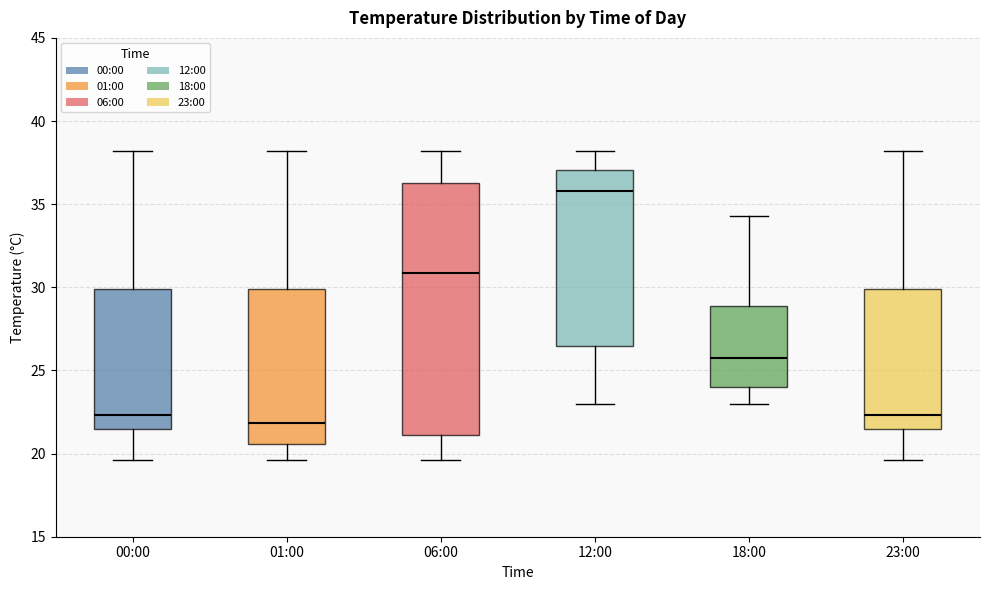

Reading left to right, transcribe this box plot: for each box, give where its median line is, the range the box spans, and where its two whiskers end, as read against the y-axis. The values are not printed on the chart, so give them approximately, as read against the axis.

00:00: median 22.5, box 21.5 to 30.0, whiskers 19.5 to 38.0
01:00: median 22.0, box 20.5 to 30.0, whiskers 19.5 to 38.0
06:00: median 31.0, box 21.0 to 36.5, whiskers 19.5 to 38.0
12:00: median 36.0, box 26.5 to 37.0, whiskers 23.0 to 38.0
18:00: median 26.0, box 24.0 to 29.0, whiskers 23.0 to 34.5
23:00: median 22.5, box 21.5 to 30.0, whiskers 19.5 to 38.0